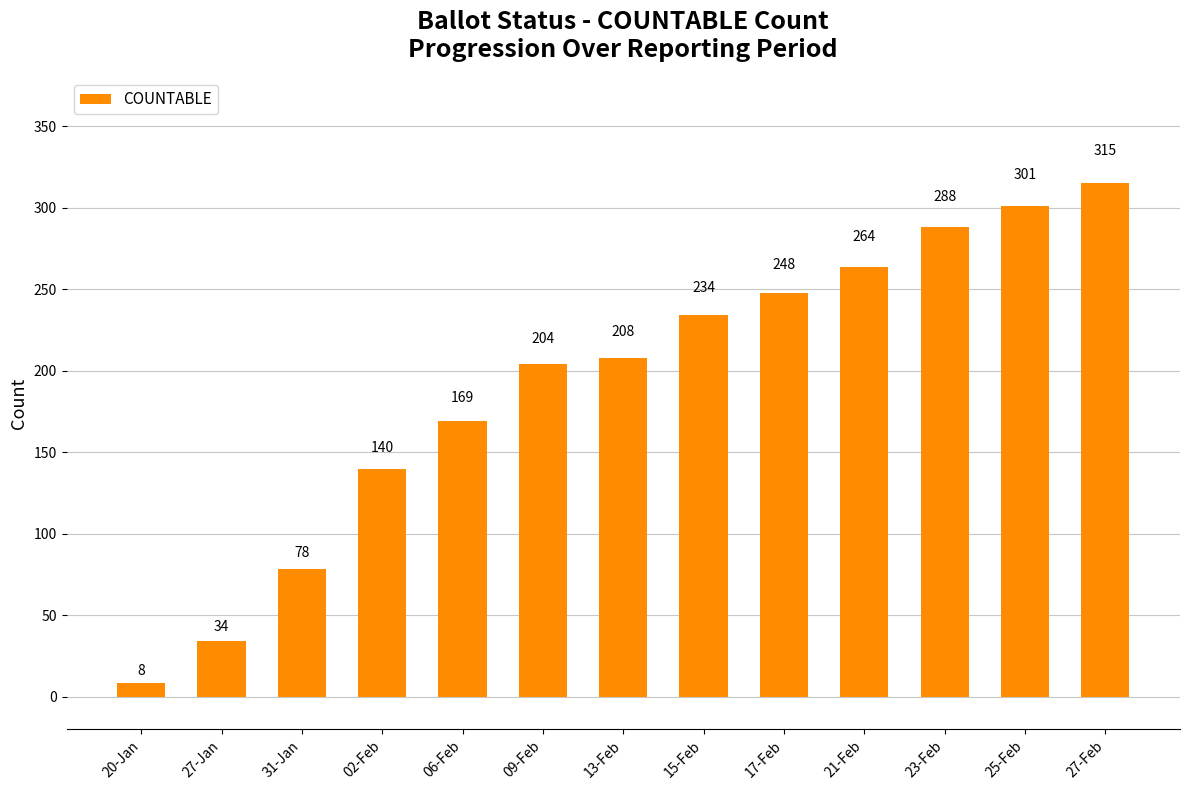

Reading right to left, transcribe all the data shown in this chart.

315	301	288	264	248	234	208	204	169	140	78	34	8